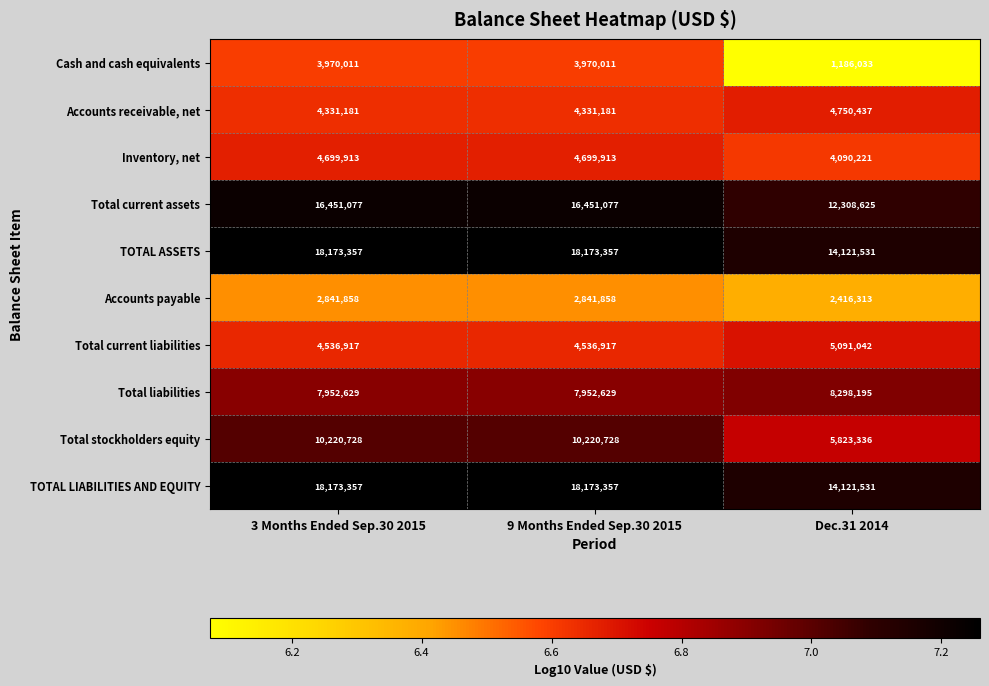

Reading left to right, transcribe all the data shown in this chart.

Cash and cash equivalents: 3970011	3970011	1186033
Accounts receivable, net: 4331181	4331181	4750437
Inventory, net: 4699913	4699913	4090221
Total current assets: 16451077	16451077	12308625
TOTAL ASSETS: 18173357	18173357	14121531
Accounts payable: 2841858	2841858	2416313
Total current liabilities: 4536917	4536917	5091042
Total liabilities: 7952629	7952629	8298195
Total stockholders equity: 10220728	10220728	5823336
TOTAL LIABILITIES AND EQUITY: 18173357	18173357	14121531